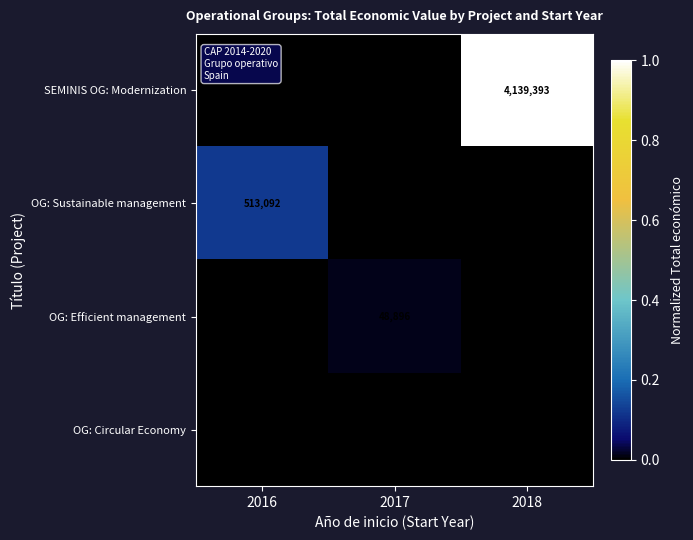

Is it true that OG: Efficient management equals 26292 at 2017?

False